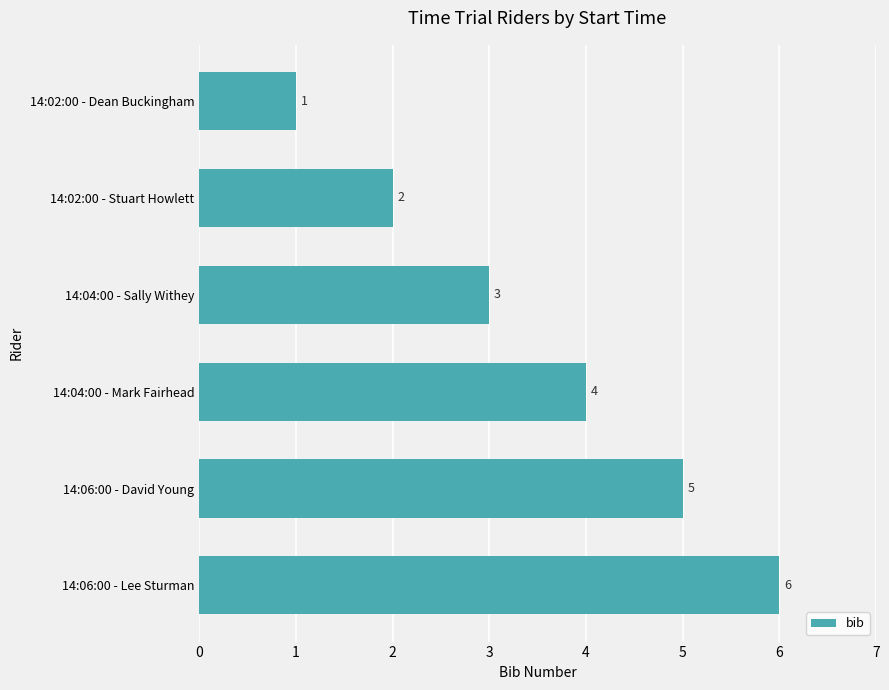

What is the change in value from 14:02:00 - Stuart Howlett to 14:04:00 - Sally Withey?

+1